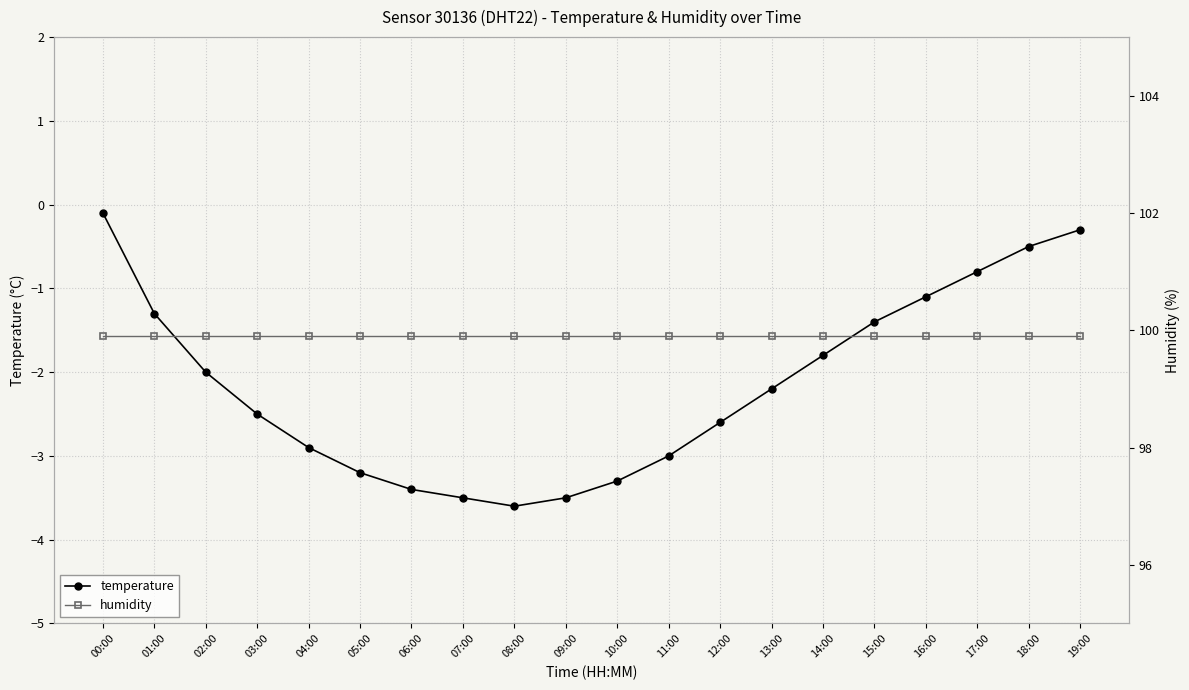

Which series has the widest spread of values?

temperature